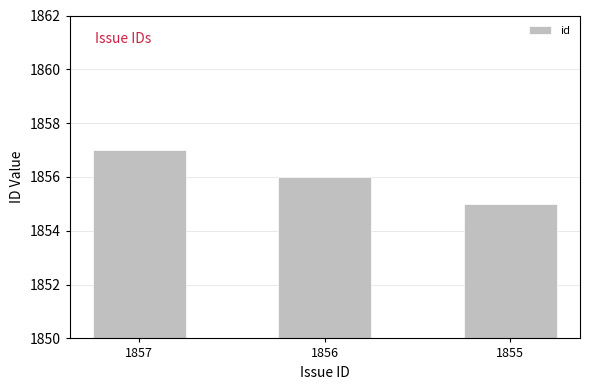

What is the change in value from 1857 to 1856?

-1